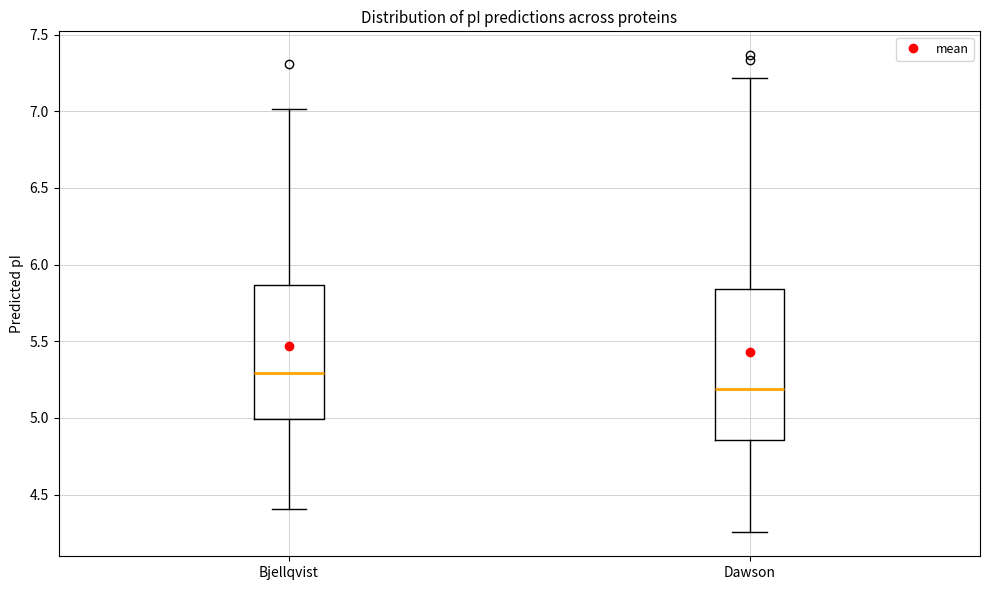

Which box's median line is the lowest?

Dawson